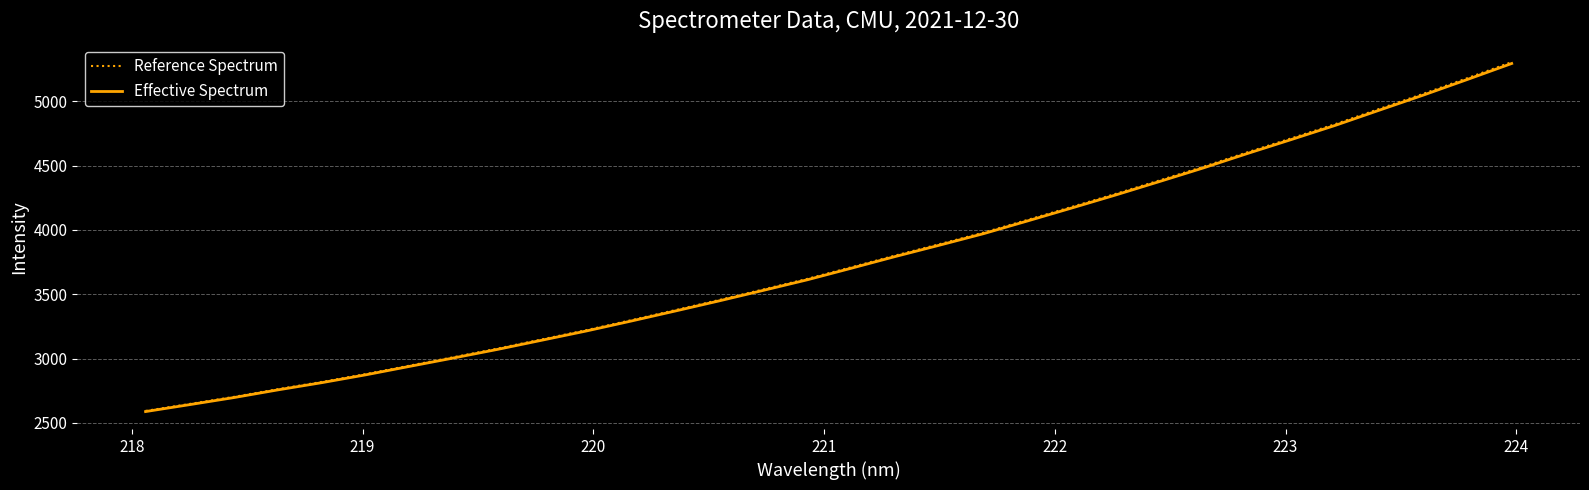

Which series has the widest spread of values?

Reference Spectrum